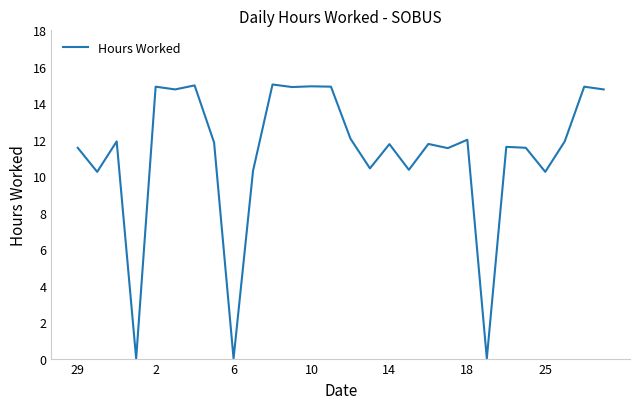

What is the difference between the maximum and minimum values?

15.0